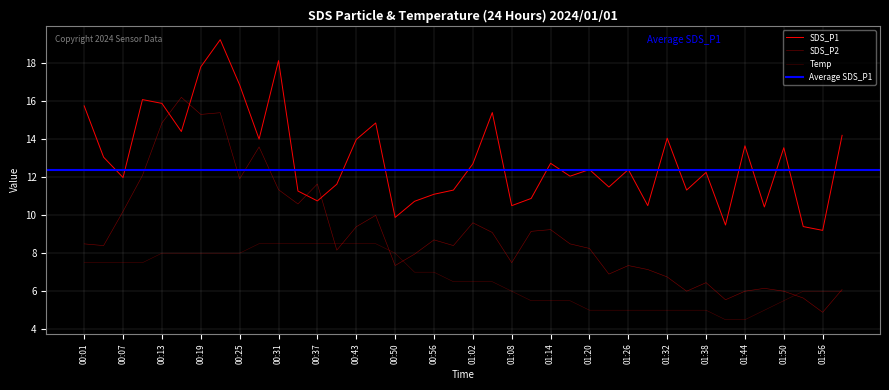

Reading left to right, extract all data points from this chart.

SDS_P1: 00:01=15.8	00:04=13.1	00:07=12.0	00:10=16.1	00:13=15.9	00:16=14.4	00:19=17.8	00:22=19.2	00:25=16.9	00:28=14.0	00:31=18.1	00:34=11.3	00:37=10.8	00:40=11.6	00:43=14.0	00:46=14.8	00:50=9.9	00:53=10.7	00:56=11.1	00:59=11.3	01:02=12.7	01:05=15.4	01:08=10.5	01:11=10.9	01:14=12.7	01:17=12.1	01:20=12.4	01:23=11.5	01:26=12.4	01:29=10.5	01:32=14.1	01:35=11.3	01:38=12.2	01:41=9.5	01:44=13.7	01:47=10.4	01:50=13.6	01:53=9.4	01:56=9.2	01:59=14.2
SDS_P2: 00:01=8.5	00:04=8.4	00:07=10.2	00:10=12.1	00:13=14.9	00:16=16.2	00:19=15.3	00:22=15.4	00:25=11.9	00:28=13.6	00:31=11.3	00:34=10.6	00:37=11.6	00:40=8.2	00:43=9.4	00:46=10.0	00:50=7.4	00:53=7.9	00:56=8.7	00:59=8.4	01:02=9.6	01:05=9.1	01:08=7.5	01:11=9.1	01:14=9.2	01:17=8.5	01:20=8.2	01:23=6.9	01:26=7.4	01:29=7.1	01:32=6.8	01:35=6.0	01:38=6.4	01:41=5.6	01:44=6.0	01:47=6.1	01:50=6.0	01:53=5.6	01:56=4.9	01:59=6.1
Temp: 00:01=7.5	00:04=7.5	00:07=7.5	00:10=7.5	00:13=8.0	00:16=8.0	00:19=8.0	00:22=8.0	00:25=8.0	00:28=8.5	00:31=8.5	00:34=8.5	00:37=8.5	00:40=8.5	00:43=8.5	00:46=8.5	00:50=8.0	00:53=7.0	00:56=7.0	00:59=6.5	01:02=6.5	01:05=6.5	01:08=6.0	01:11=5.5	01:14=5.5	01:17=5.5	01:20=5.0	01:23=5.0	01:26=5.0	01:29=5.0	01:32=5.0	01:35=5.0	01:38=5.0	01:41=4.5	01:44=4.5	01:47=5.0	01:50=5.5	01:53=6.0	01:56=6.0	01:59=6.0